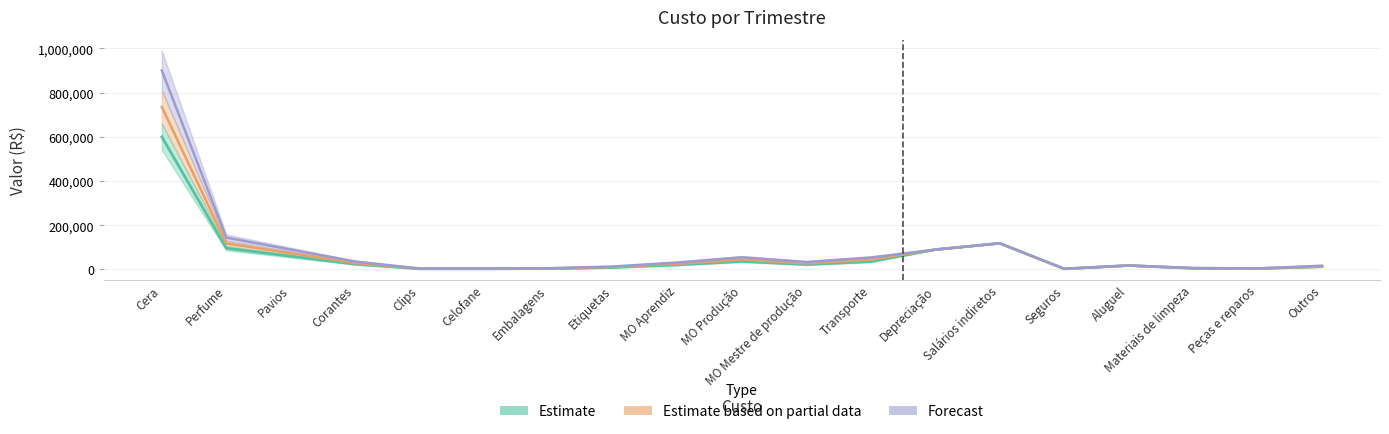

What is the label of the 9th point from the right?

MO Mestre de produção